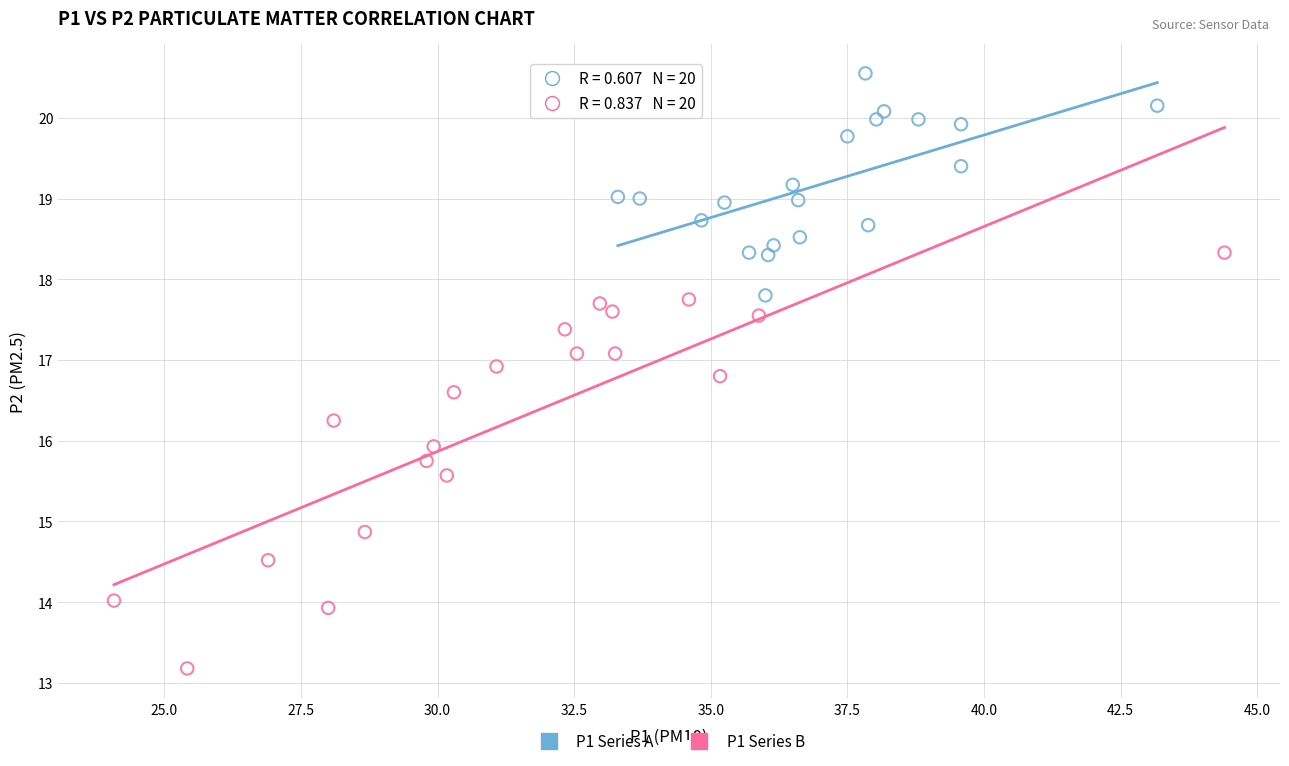

What are all the series names shown in the legend?

P1 Series A, P1 Series B